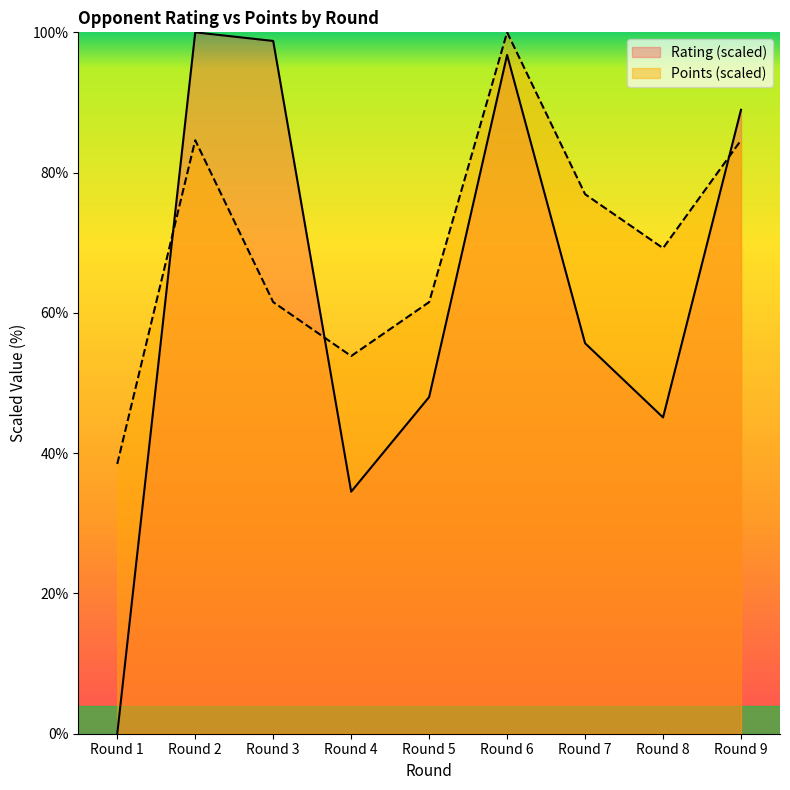

Reading left to right, extract all data points from this chart.

Rating: 0.0	100.0	98.8	34.5	48.0	96.8	55.7	45.1	89.0
Points: 38.5	84.6	61.5	53.8	61.5	100.0	76.9	69.2	84.6